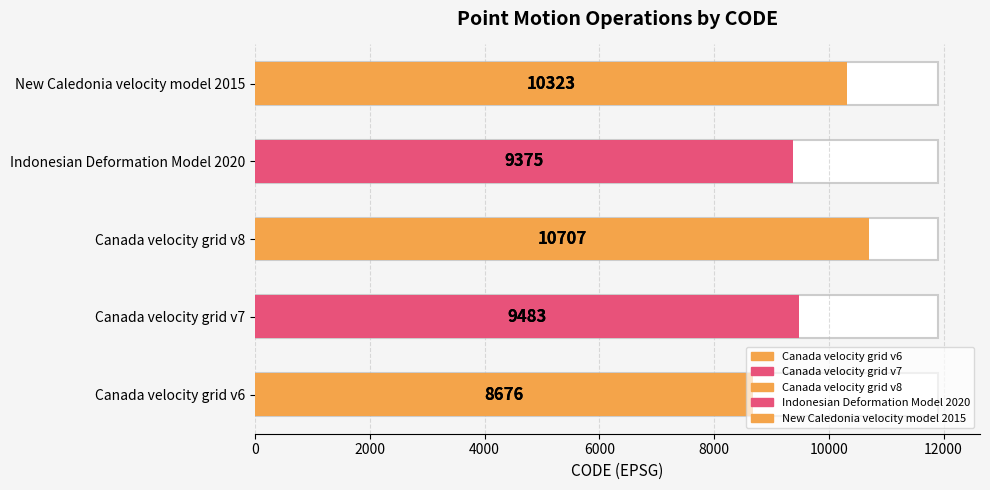

Rank the categories by value from lowest to highest.

Canada velocity grid v6, Indonesian Deformation Model 2020, Canada velocity grid v7, New Caledonia velocity model 2015, Canada velocity grid v8